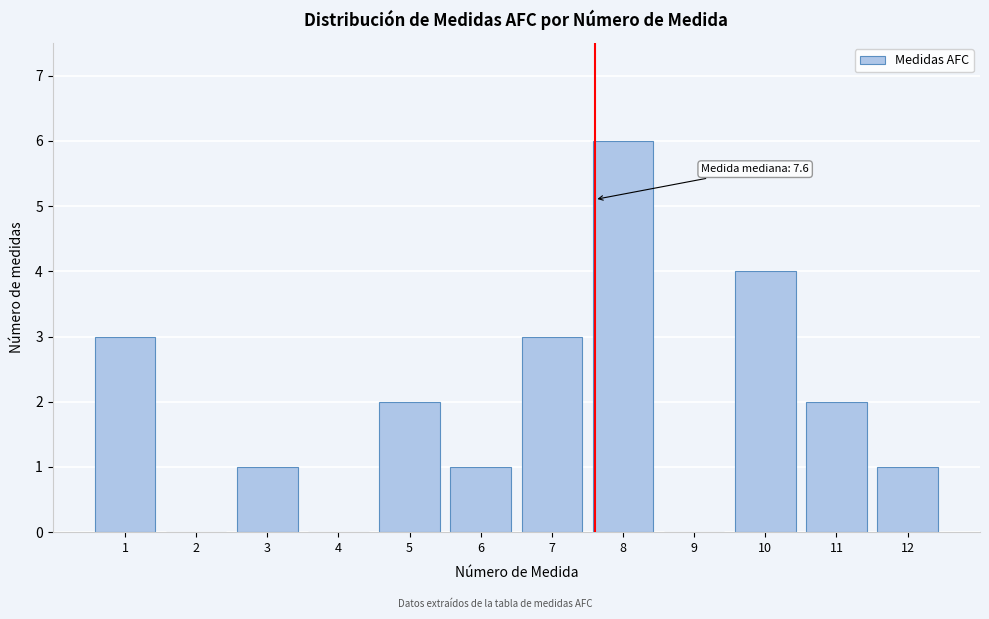

Over which range of the x-axis is the bar tallest?

7.5 to 8.5